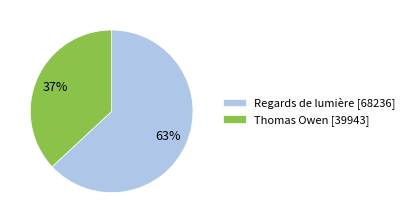

Does Thomas Owen account for over 50% of the chart?

No